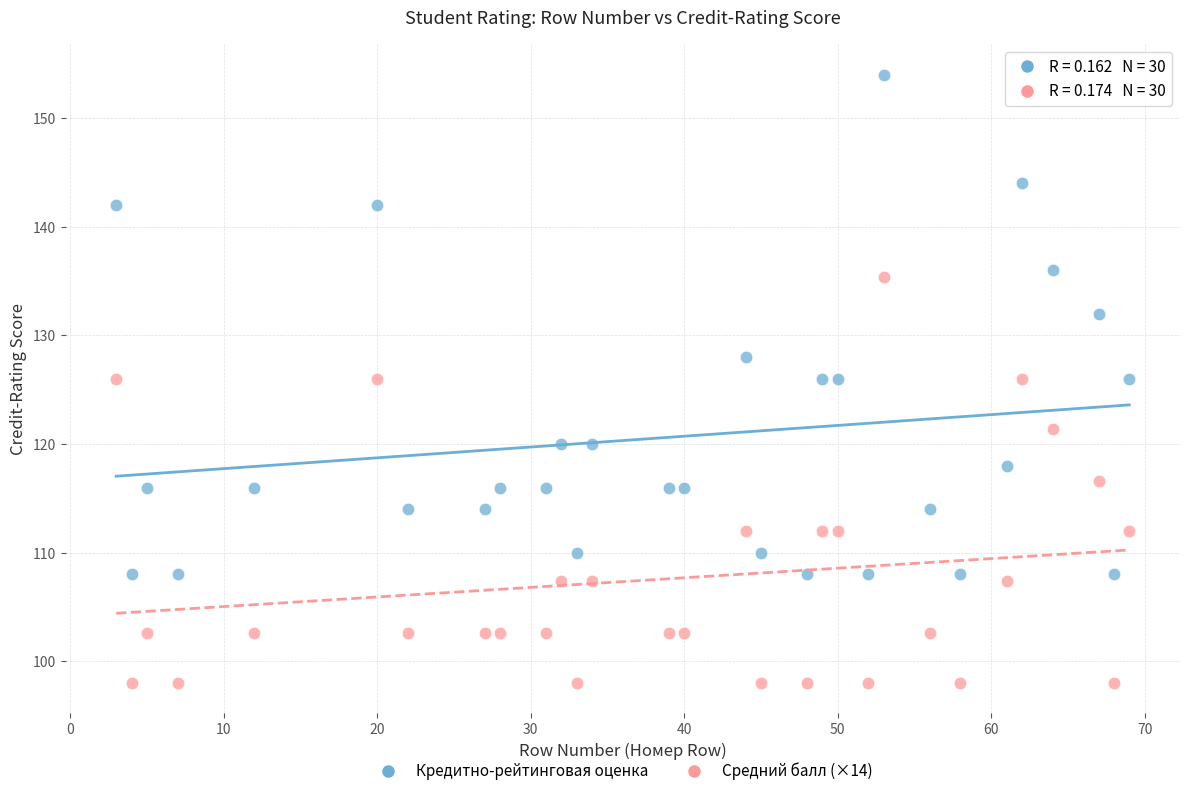

Across all data points, what is the range of Y values (max minus min)?

56.0